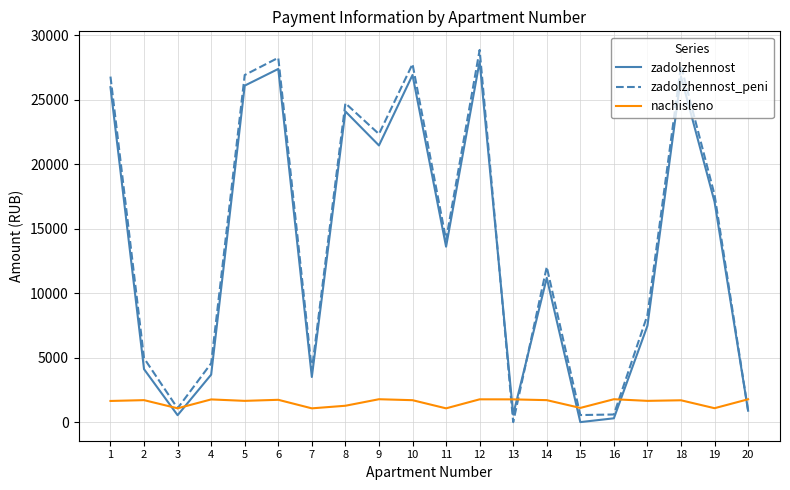

Which series ends up on top after the final intersection of zadolzhennost and nachisleno?

nachisleno